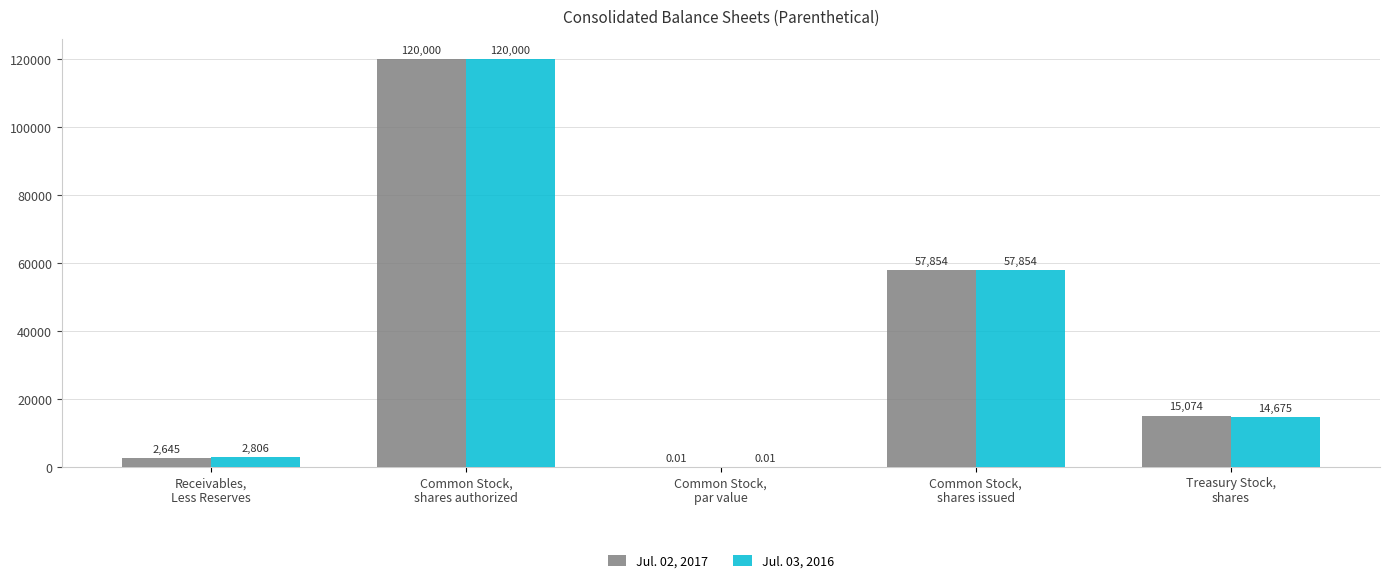

At which label does Jul. 02, 2017 first exceed 15074?

Common Stock,
shares authorized